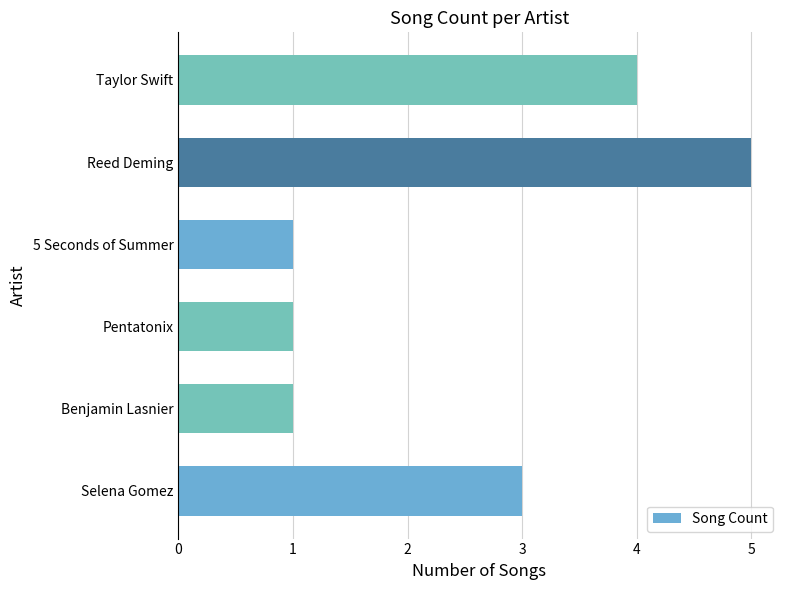

What is the ratio of the value at Reed Deming to the value at Benjamin Lasnier?

5.0